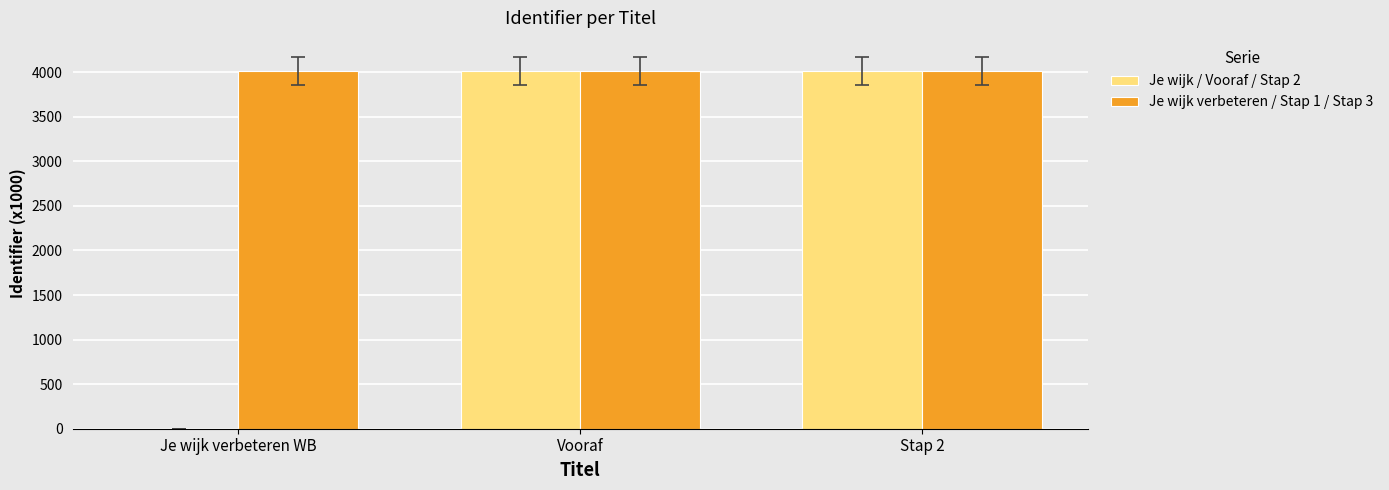

Reading right to left, transcribe all the data shown in this chart.

Je wijk / Vooraf / Stap 2: Stap 2=4016.3	Vooraf=4016.3	Je wijk verbeteren WB=0.0
Je wijk verbeteren / Stap 1 / Stap 3: Stap 2=4016.3	Vooraf=4016.3	Je wijk verbeteren WB=4016.3